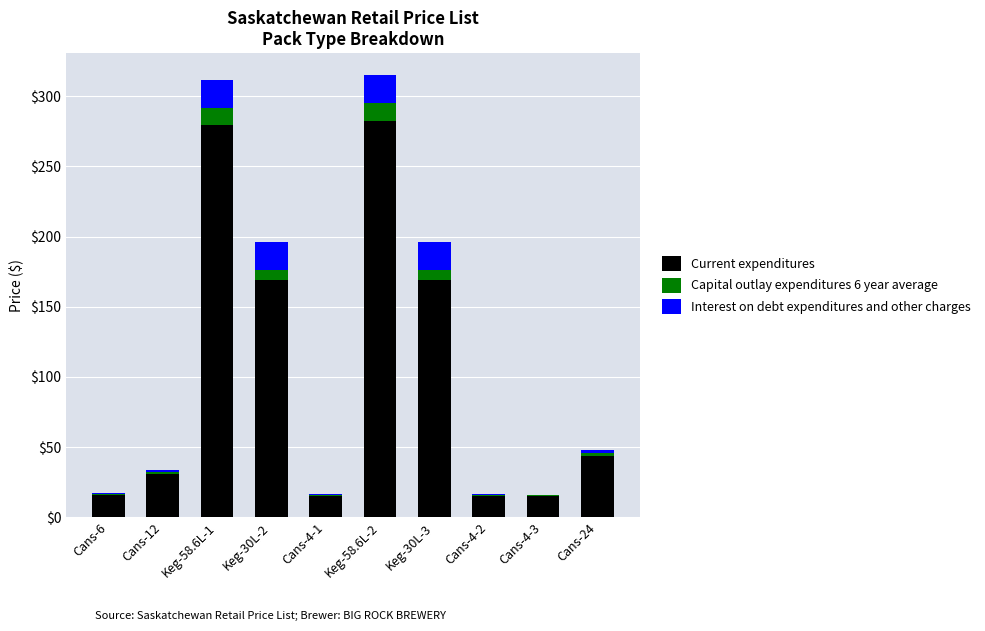

The value of Current expenditures at Cans-4-3 is 15.0. True or false?

True